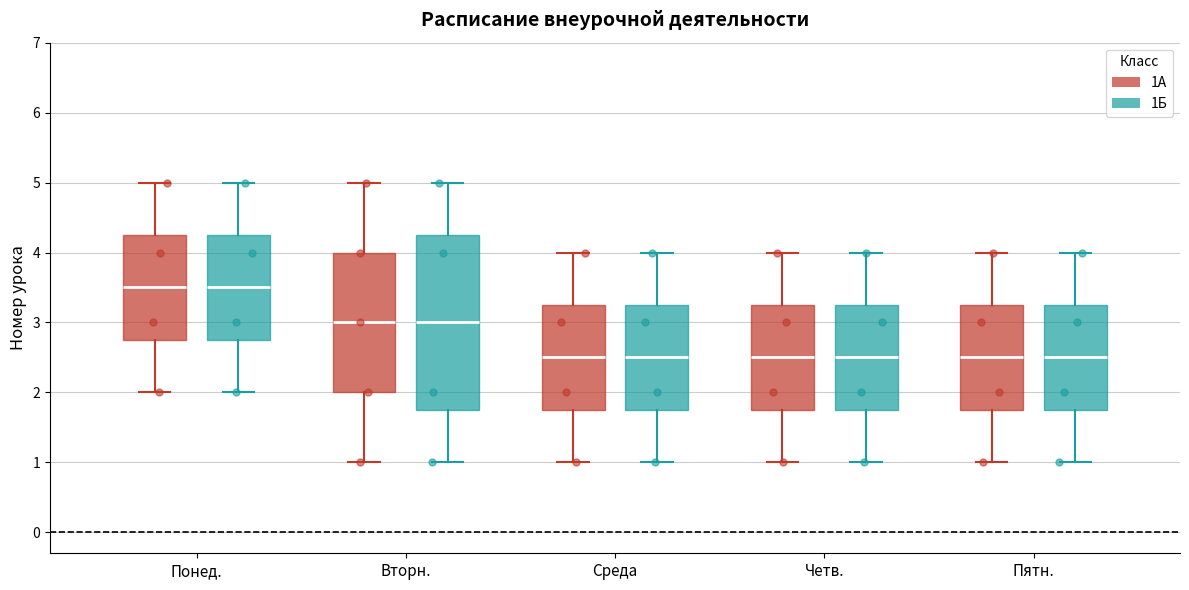

Reading left to right, transcribe this box plot: for each box, give where its median line is, the range the box spans, and where its two whiskers end, as read against the y-axis. The values are not printed on the chart, so give them approximately, as read against the axis.

Понед. (1А): median 3.5, box 2.8 to 4.3, whiskers 2.0 to 5.0
Понед. (1Б): median 3.5, box 2.8 to 4.3, whiskers 2.0 to 5.0
Вторн. (1А): median 3.0, box 2.0 to 4.0, whiskers 1.0 to 5.0
Вторн. (1Б): median 3.0, box 1.8 to 4.3, whiskers 1.0 to 5.0
Среда (1А): median 2.5, box 1.8 to 3.3, whiskers 1.0 to 4.0
Среда (1Б): median 2.5, box 1.8 to 3.3, whiskers 1.0 to 4.0
Четв. (1А): median 2.5, box 1.8 to 3.3, whiskers 1.0 to 4.0
Четв. (1Б): median 2.5, box 1.8 to 3.3, whiskers 1.0 to 4.0
Пятн. (1А): median 2.5, box 1.8 to 3.3, whiskers 1.0 to 4.0
Пятн. (1Б): median 2.5, box 1.8 to 3.3, whiskers 1.0 to 4.0